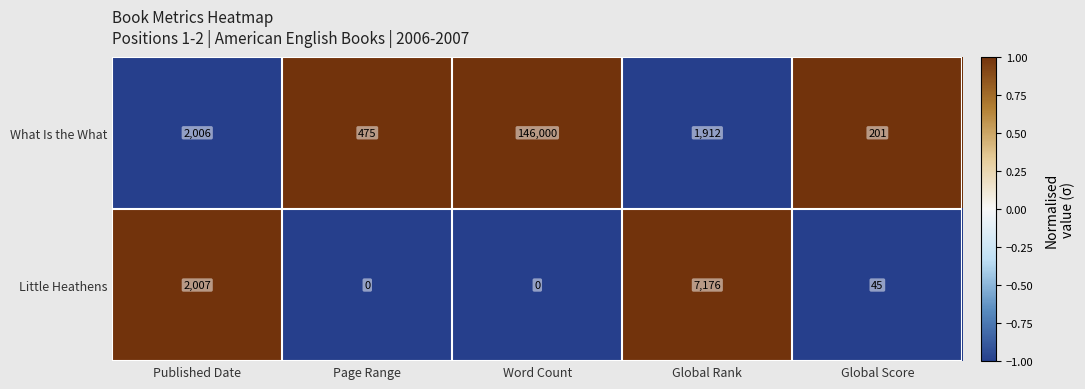

What is the difference between the Little Heathens values at Word Count and Global Score?

45